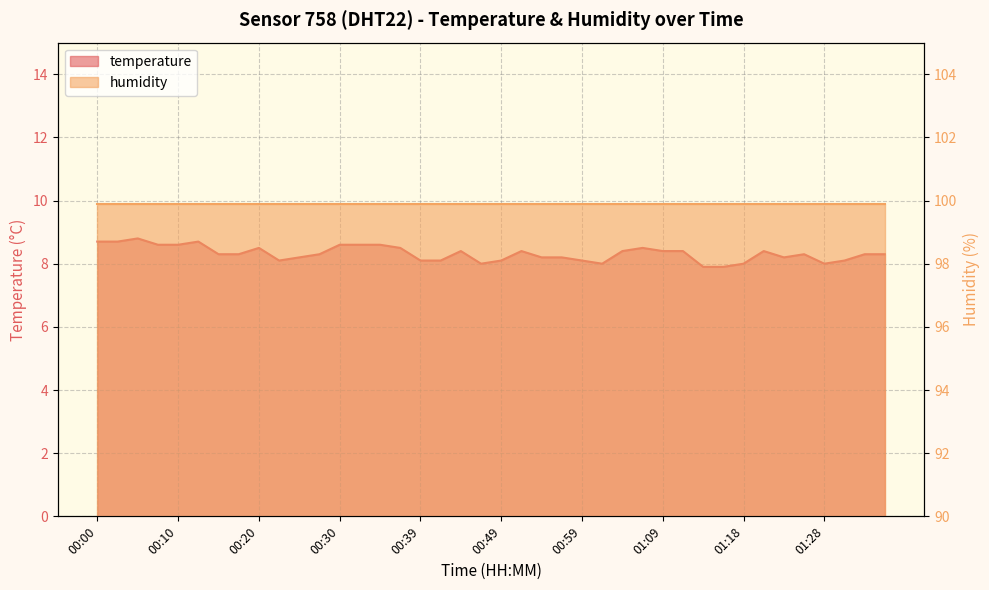

How many values are between 8 and 9?

38